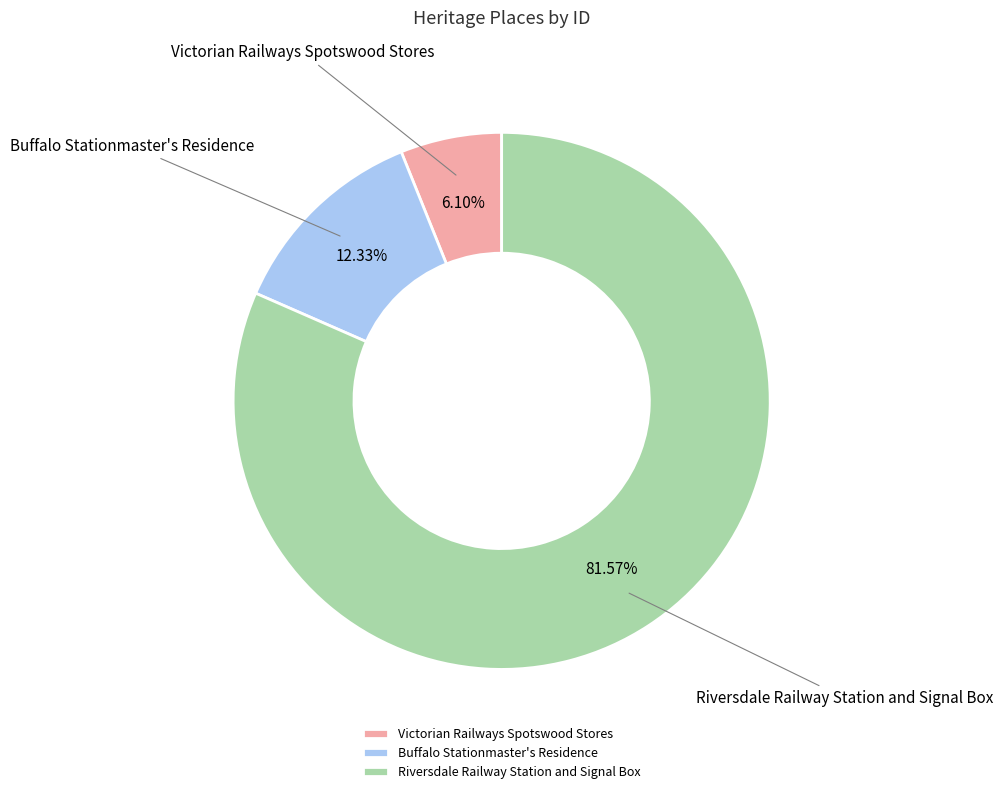

Which slice represents more than half of the pie?

Riversdale Railway Station and Signal Box